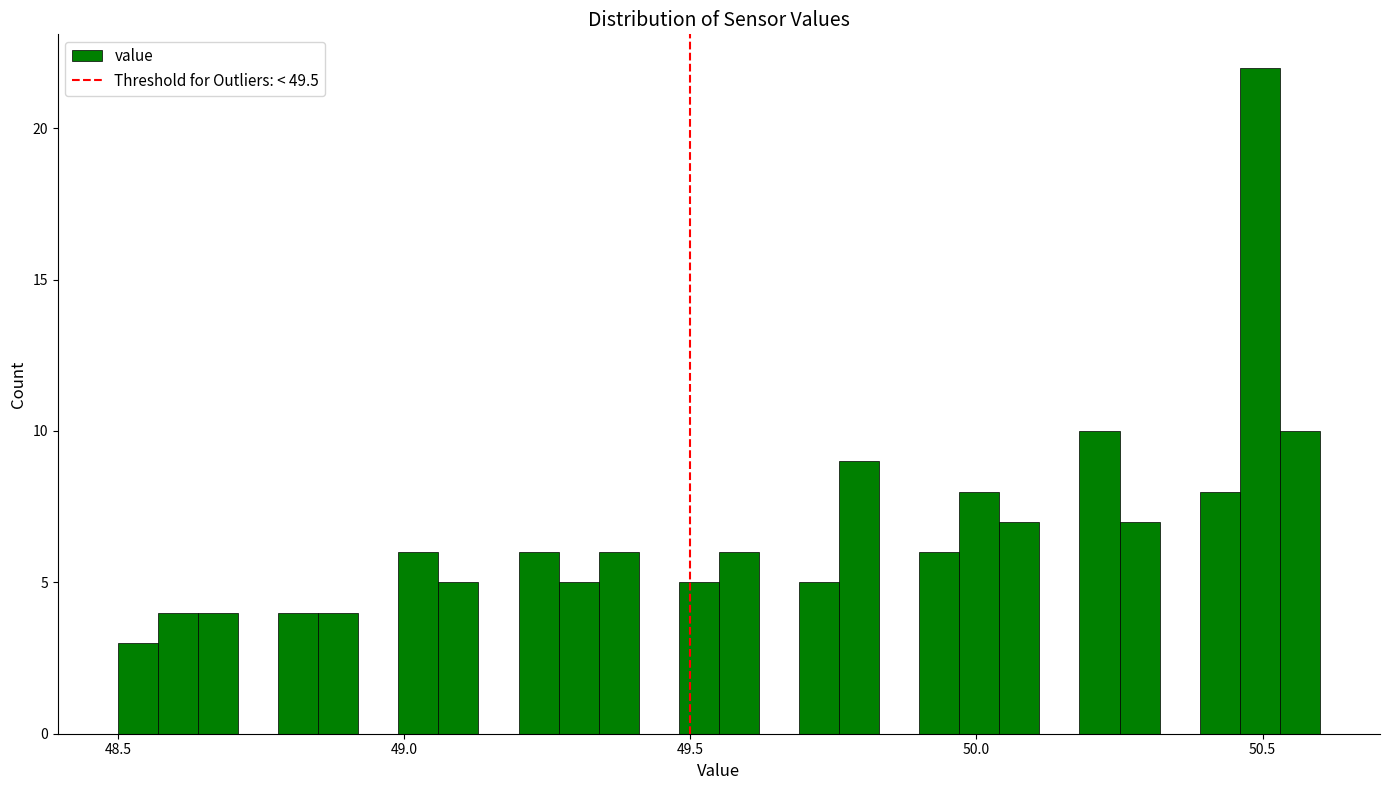

Read against the x-axis, roughly where is the centre of the tallest bar?

50.50